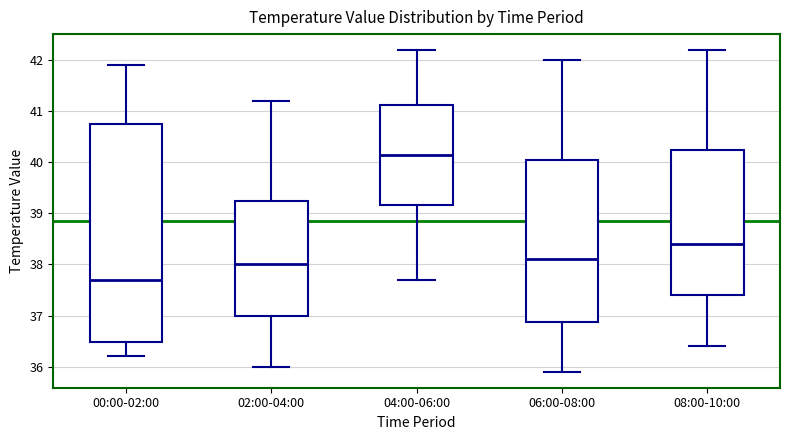

Which box has the lowest median line?

00:00-02:00